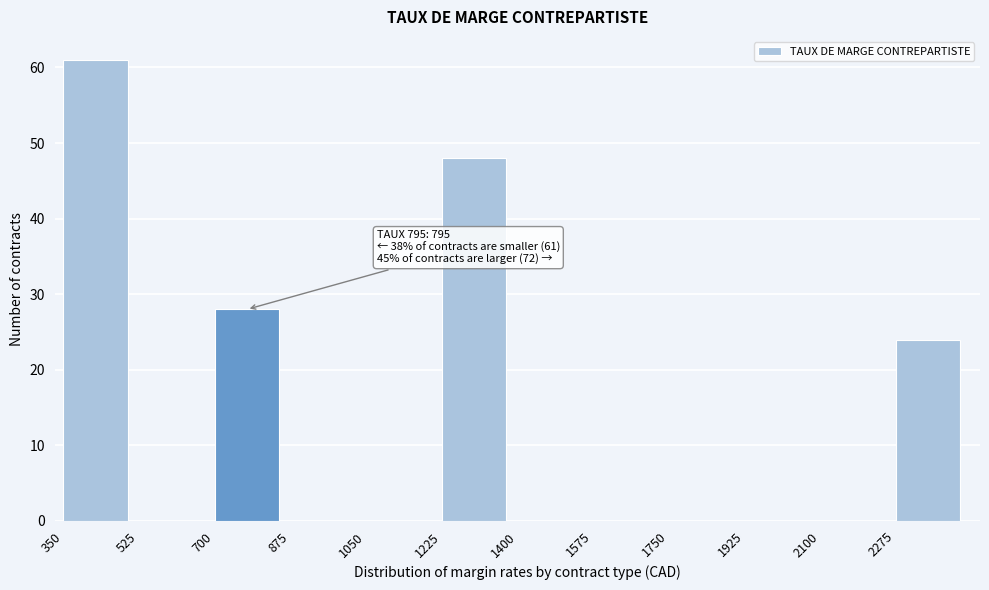

Which range on the x-axis has the tallest bar?

350 to 525